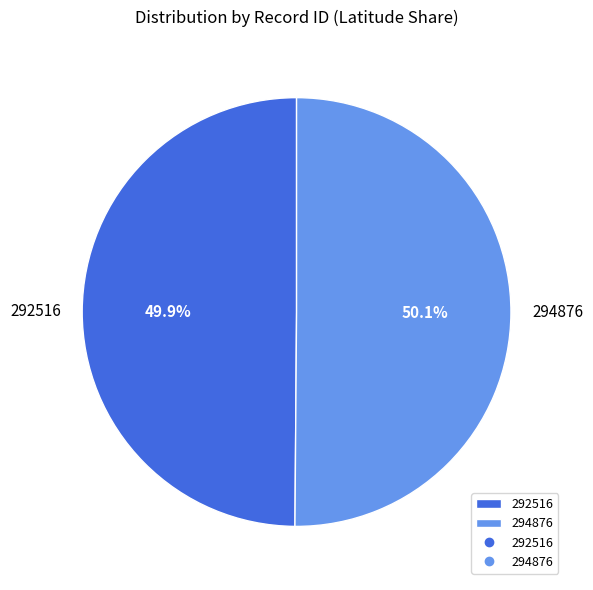

Approximately how many times larger is the value at 294876 compared to 292516?

1.0